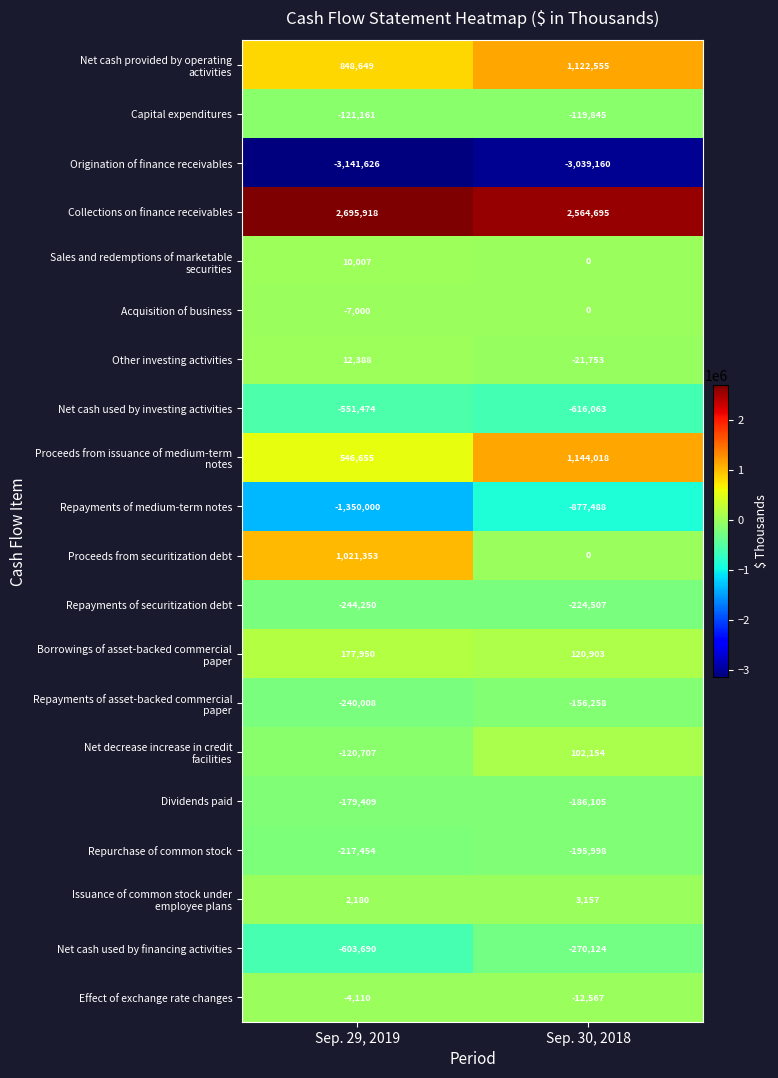

List the labels in order of Dividends paid value, smallest first.

Sep. 30, 2018, Sep. 29, 2019